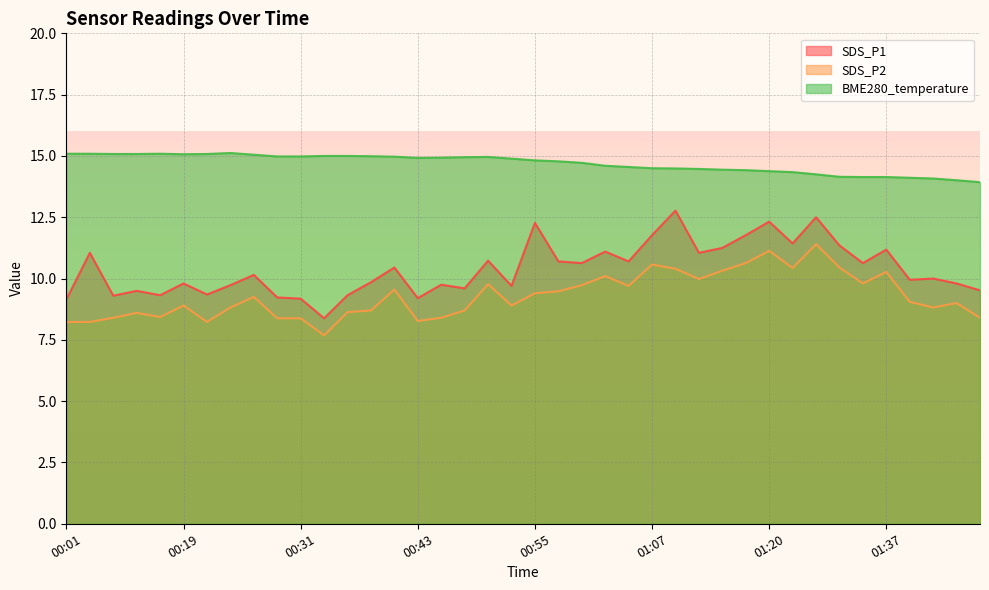

How many interior local valleys does the SDS_P1 series have?

13